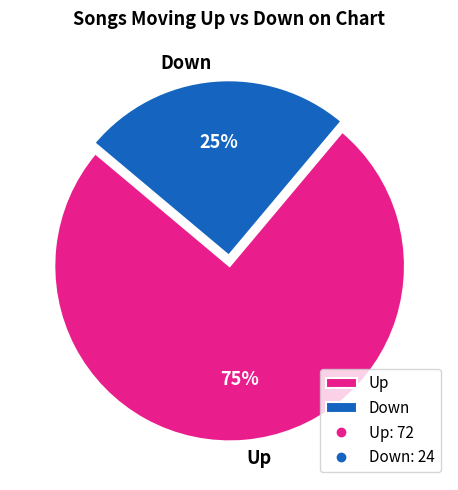

Is it true that Down is 12% of the pie?

False